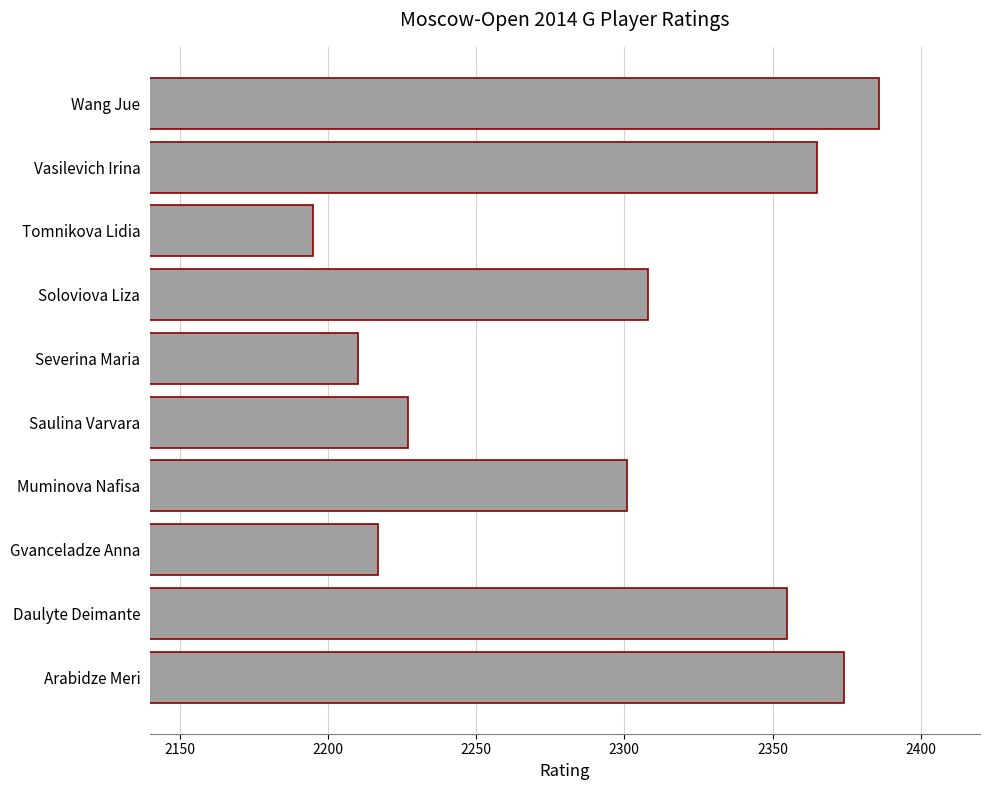

Reading bottom to top, transcribe all the data shown in this chart.

2374	2355	2217	2301	2227	2210	2308	2195	2365	2386